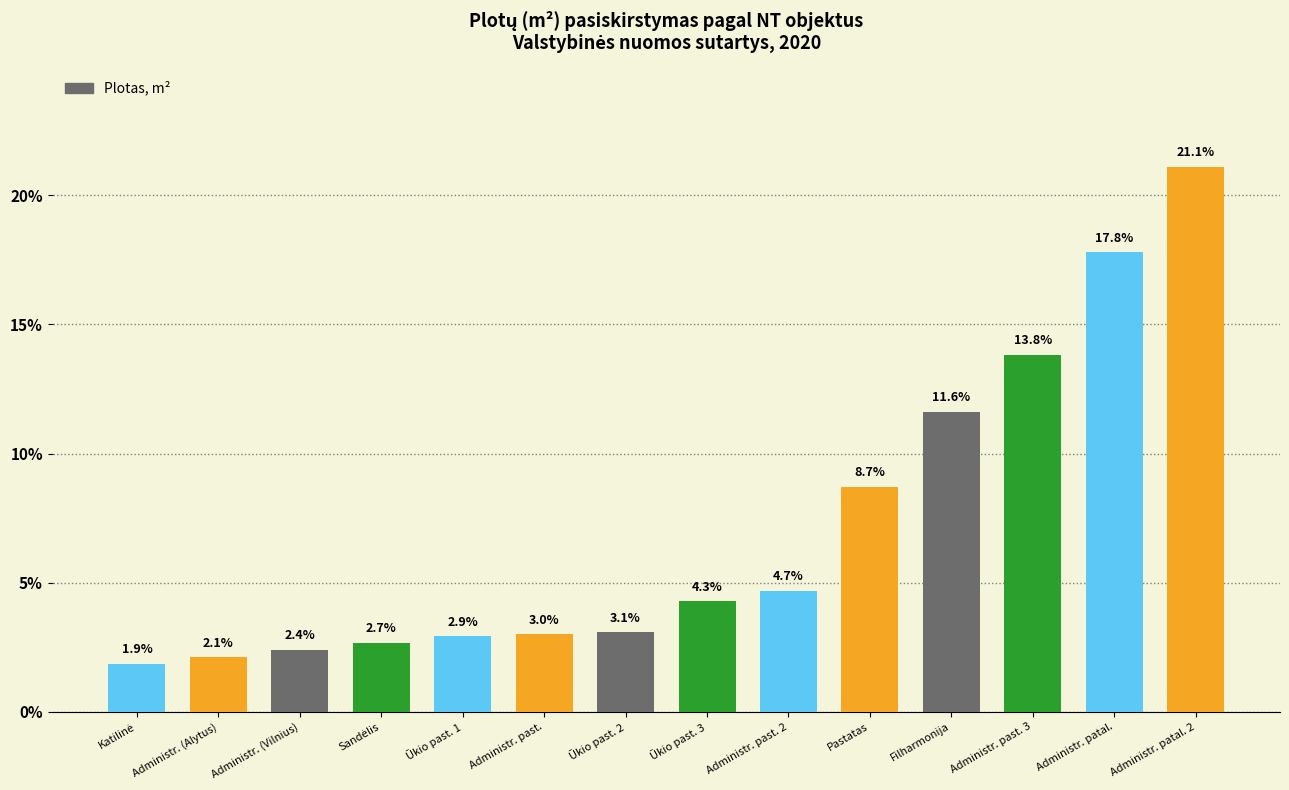

How many values exceed 4?

7